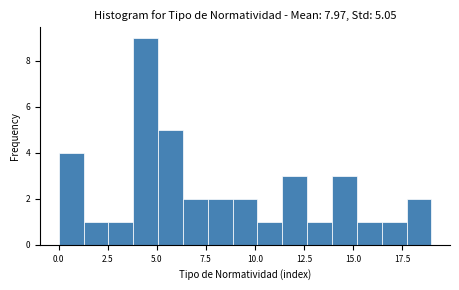

Read against the x-axis, roughly where is the centre of the tallest bar?

4.5